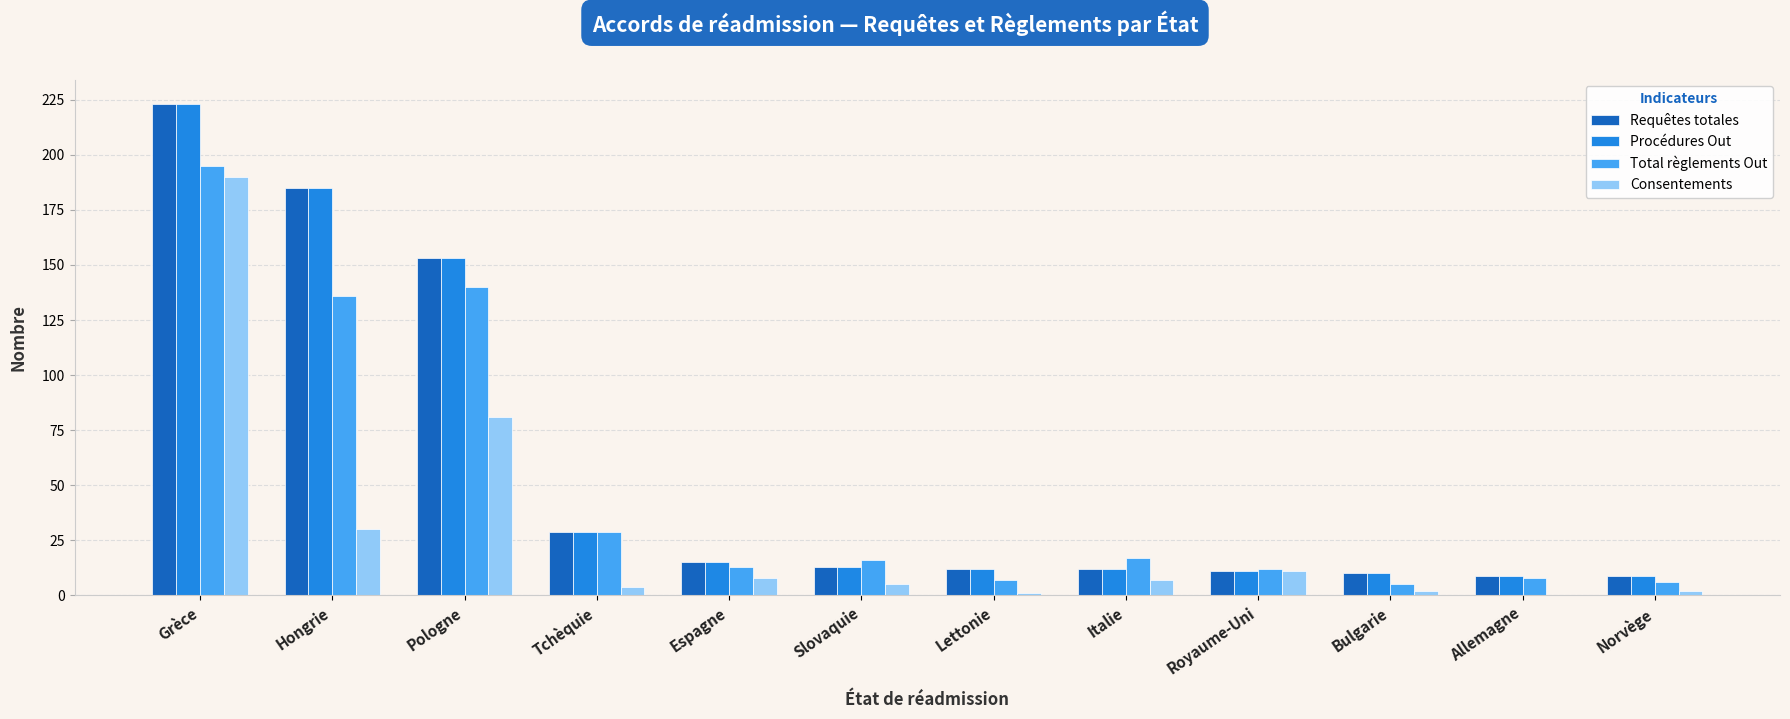

Which category has the highest value in the Total règlements Out series?

Grèce